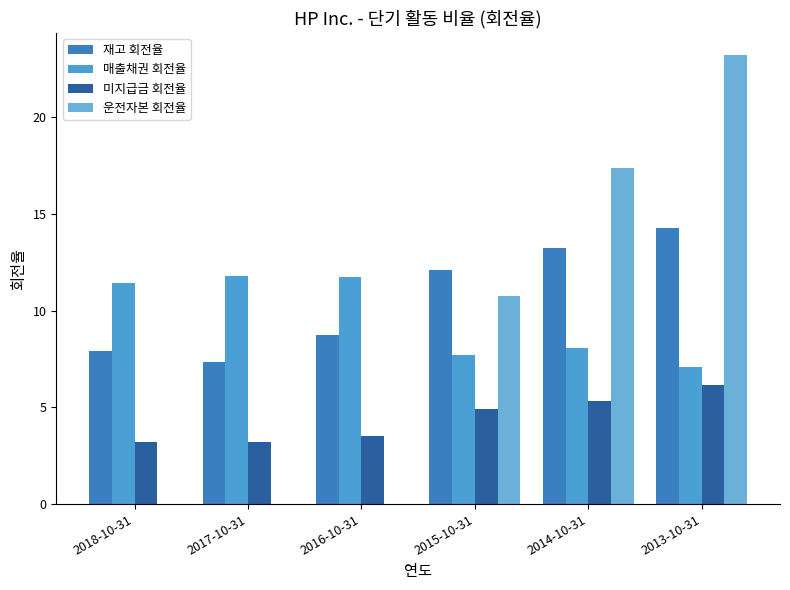

What are all the series names shown in the legend?

재고 회전율, 매출채권 회전율, 미지급금 회전율, 운전자본 회전율